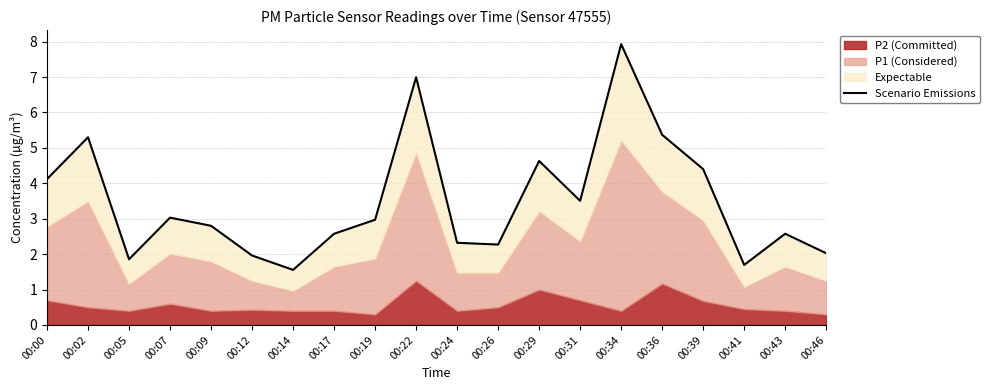

What is the difference between the second highest and minimum values?

5.4